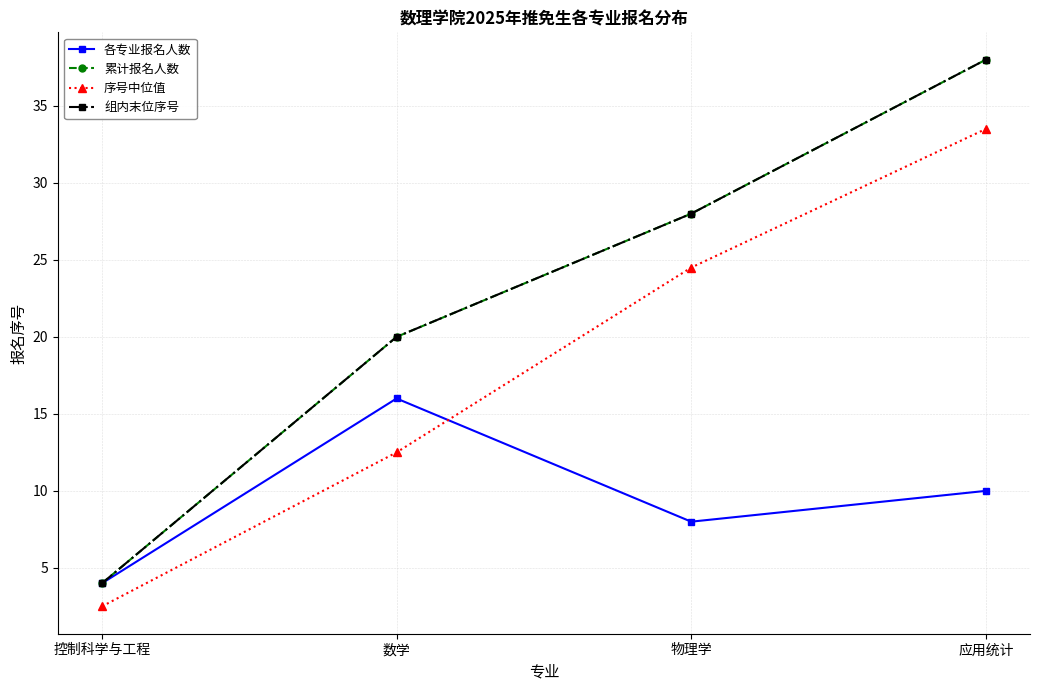

What is the difference between the highest and lowest values at 应用统计?

28.0